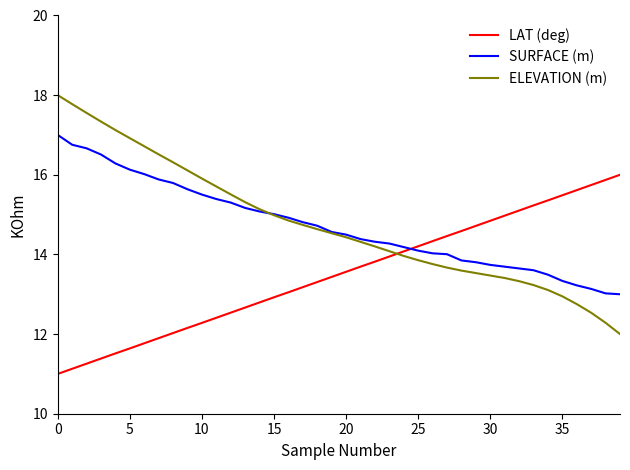

How many series are shown in this chart?

3